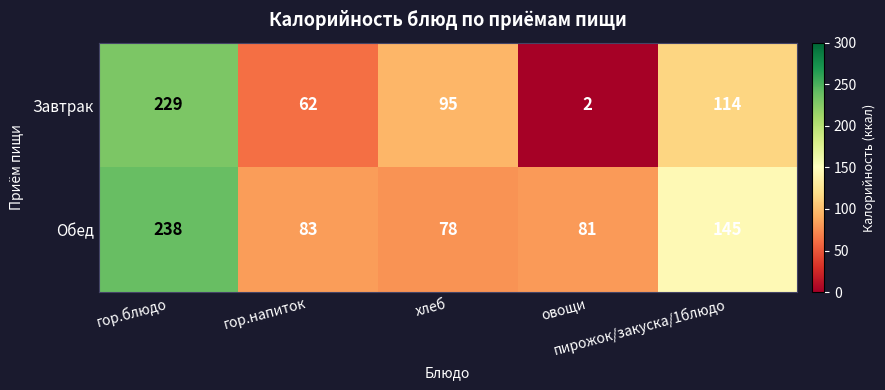

Which series has the largest total across all categories?

Обед